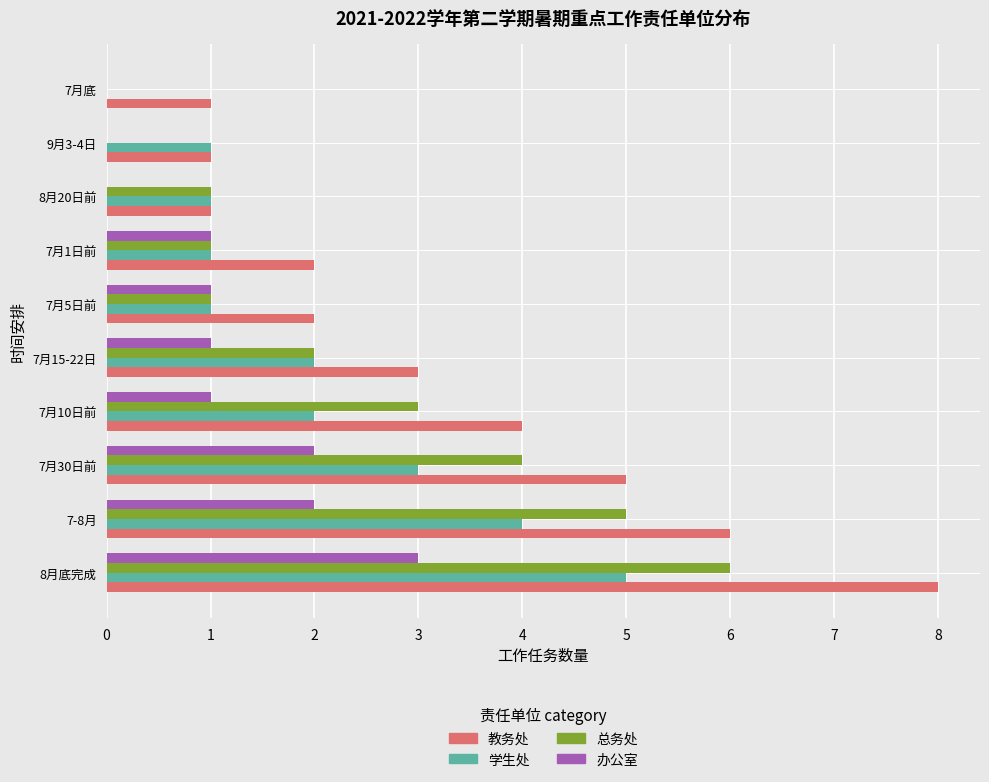

What is the sum of all 学生处 values?

20